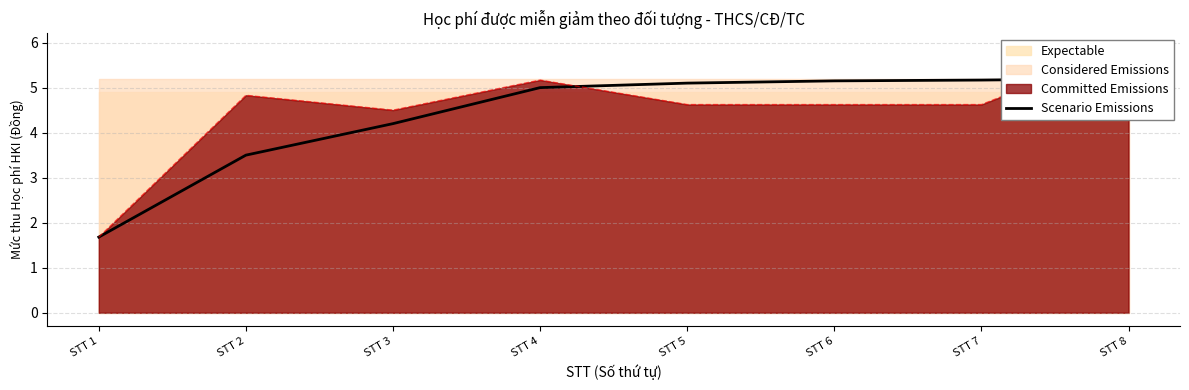

The value at STT 5 is 2.9. True or false?

False